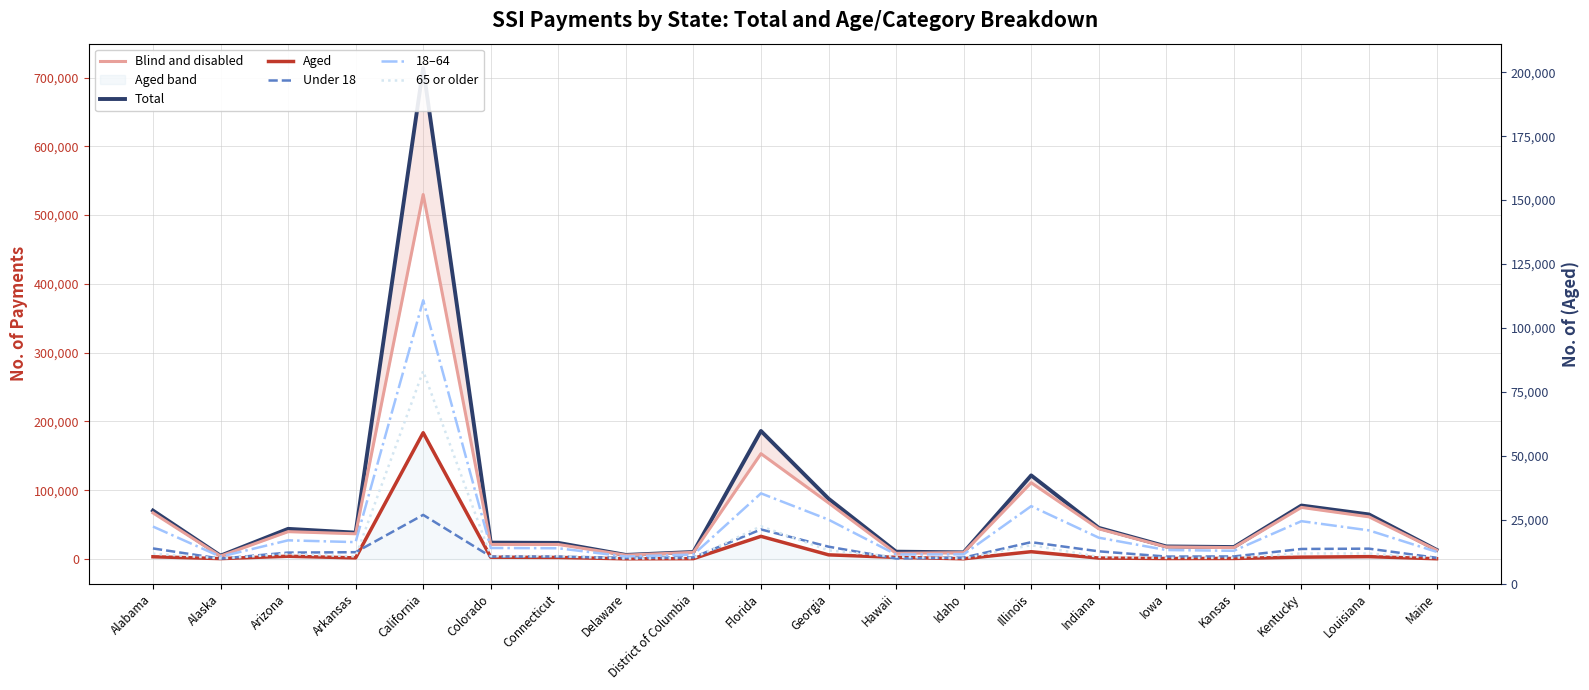

The Aged series shows 2100 at Alabama. True or false?

False